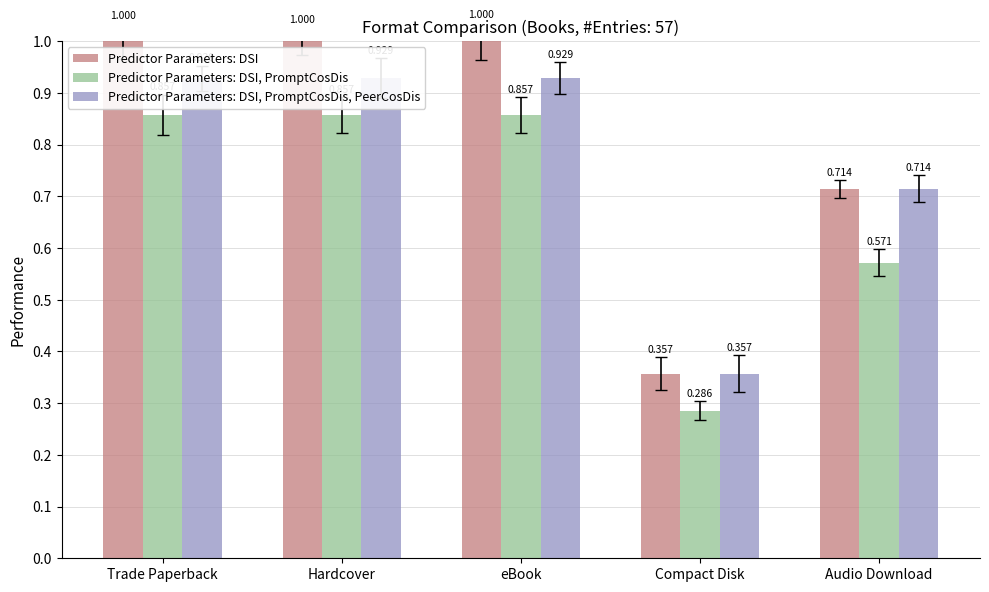

At which category does the chart reach its peak across all series?

Trade Paperback